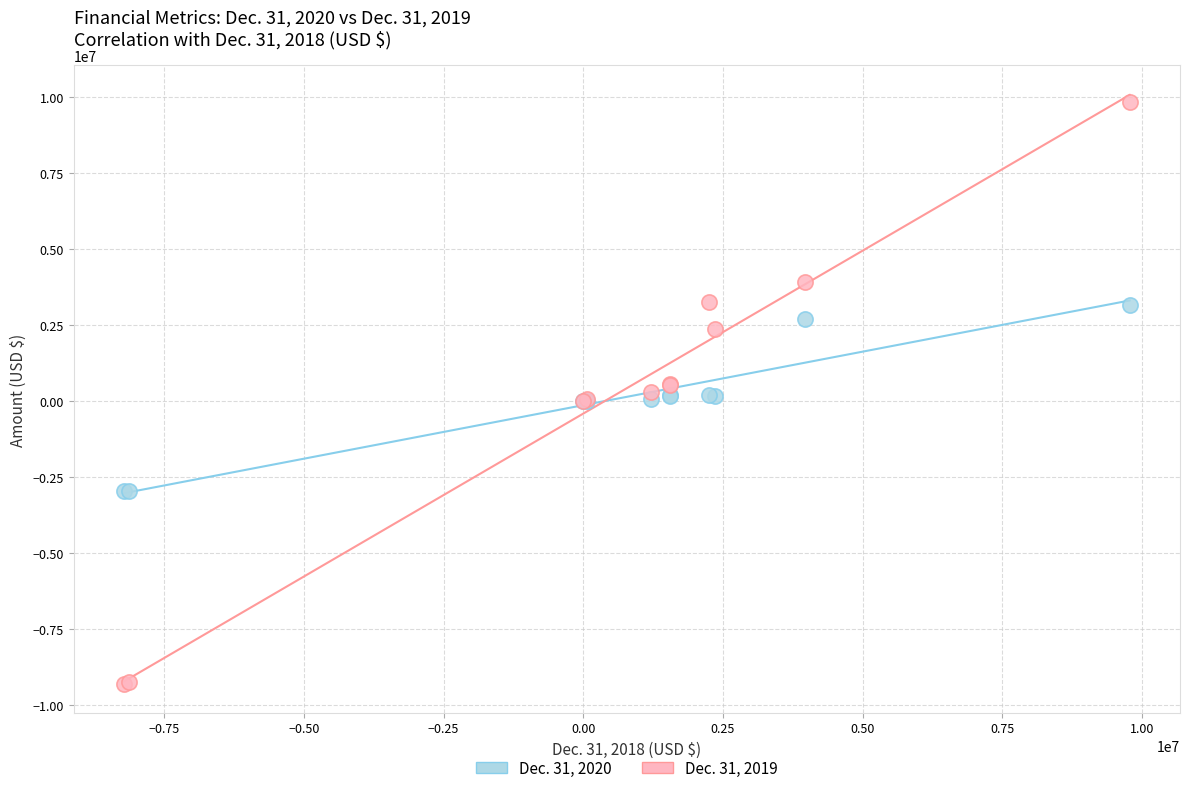

Which series has the largest Y range (max minus min)?

Dec. 31, 2019